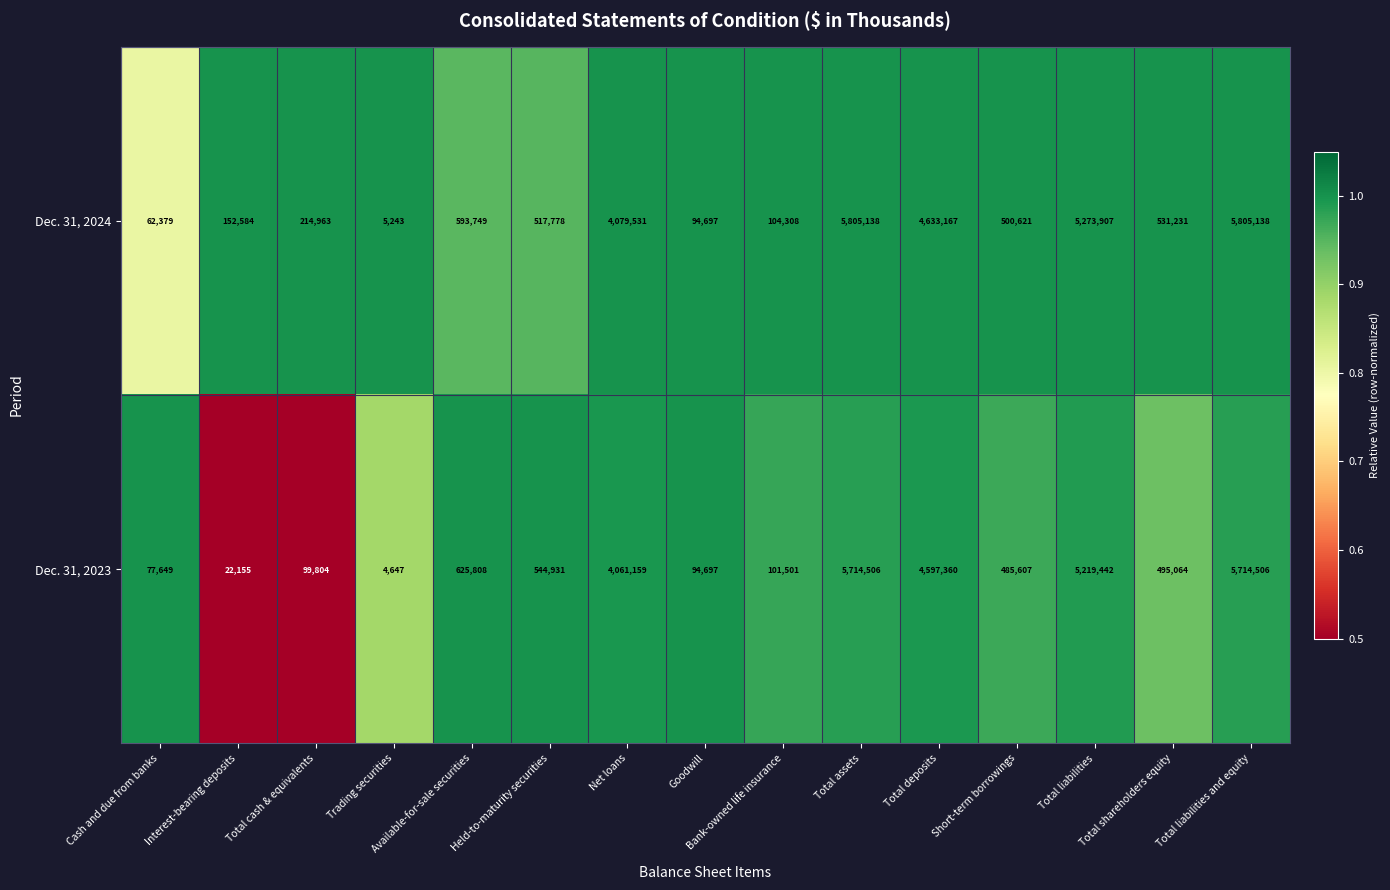

True or false: Dec. 31, 2024 has a value of 5805138 at Total assets.

True